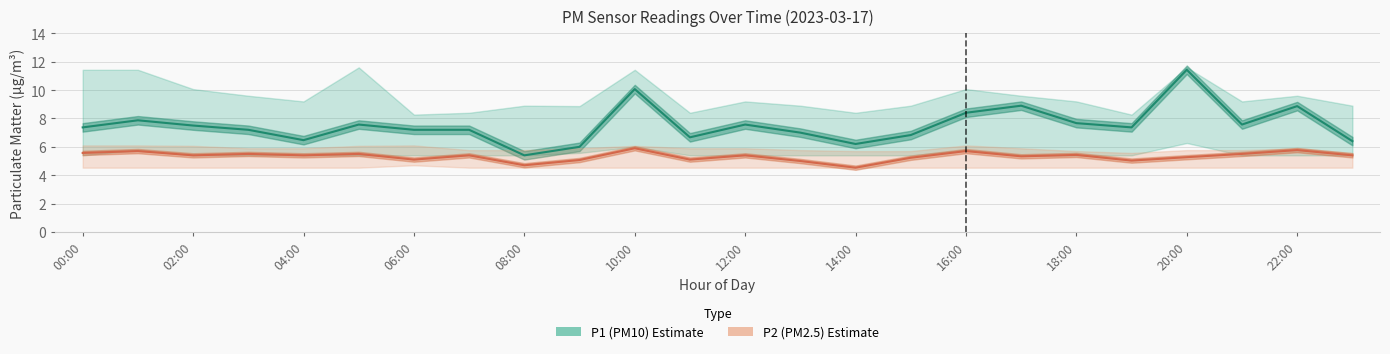

What position from the right is 13?

11